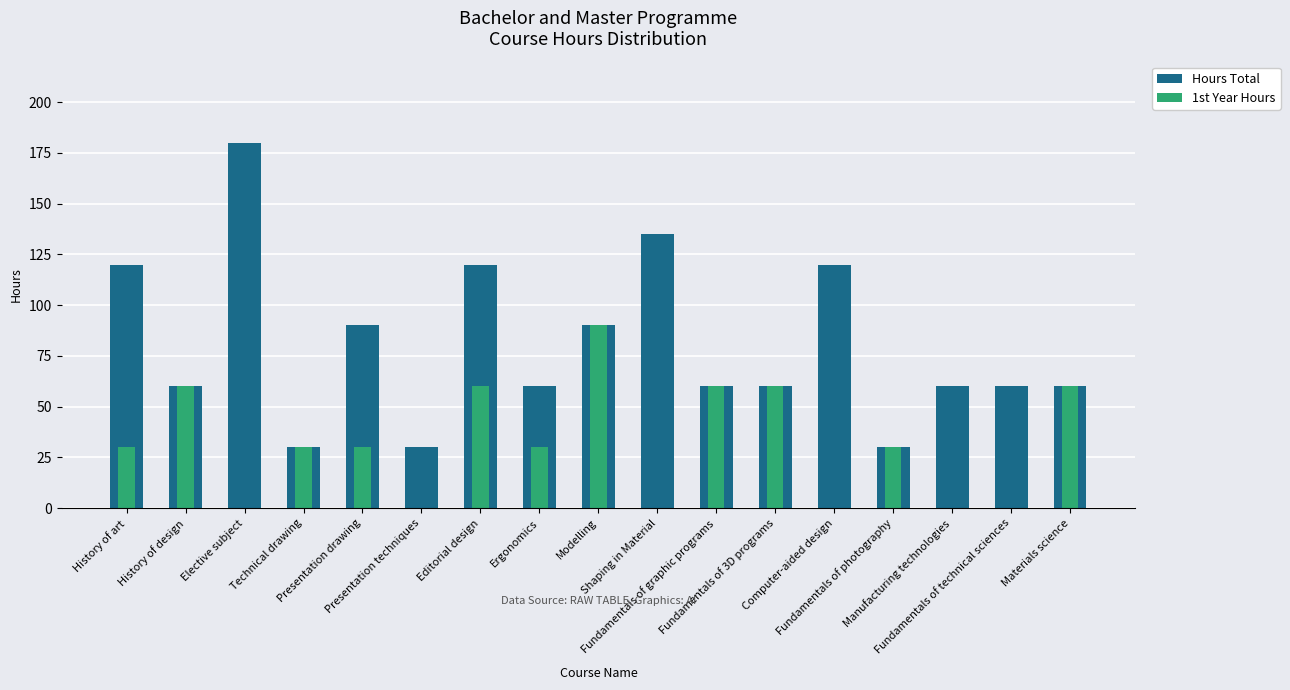

Reading left to right, list all the values displayed in this chart.

Hours Total: 120	60	180	30	90	30	120	60	90	135	60	60	120	30	60	60	60
1st Year Hours: 30	60	0	30	30	0	60	30	90	0	60	60	0	30	0	0	60